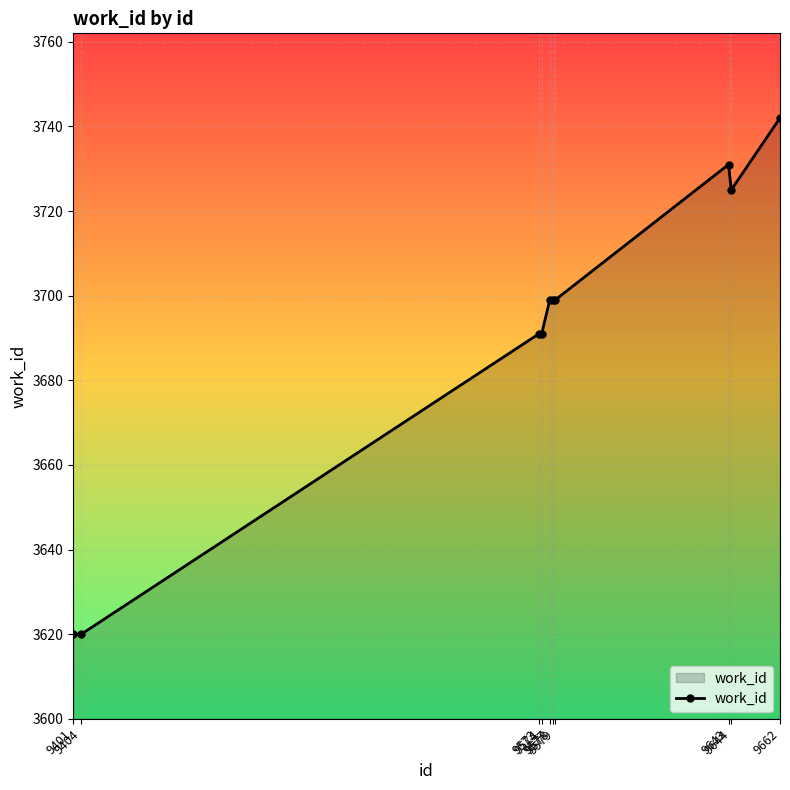

What is the value of the 7th point from the left?

3699